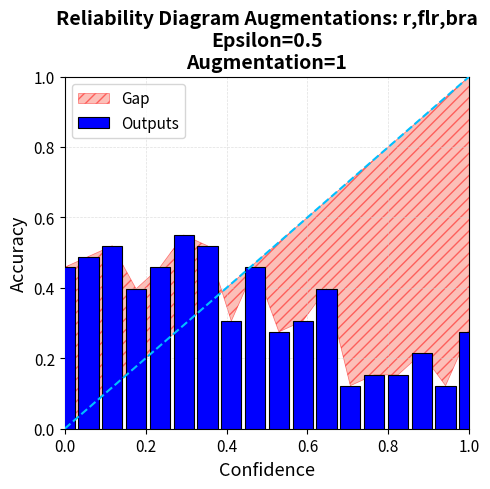

How many series are shown in this chart?

1